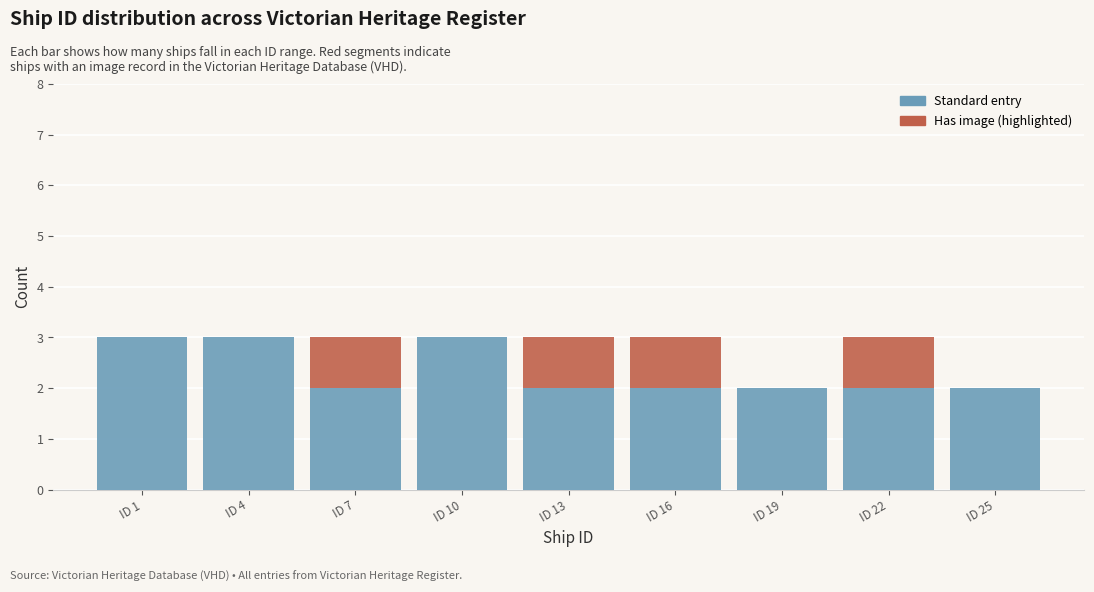

Reading left to right, what are the values for Standard entry?

ID 1=3	ID 4=3	ID 7=2	ID 10=3	ID 13=2	ID 16=2	ID 19=2	ID 22=2	ID 25=2